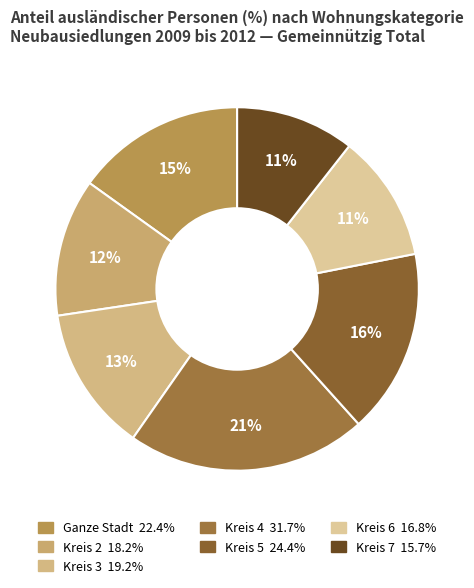

How many slices are in this pie chart?

7